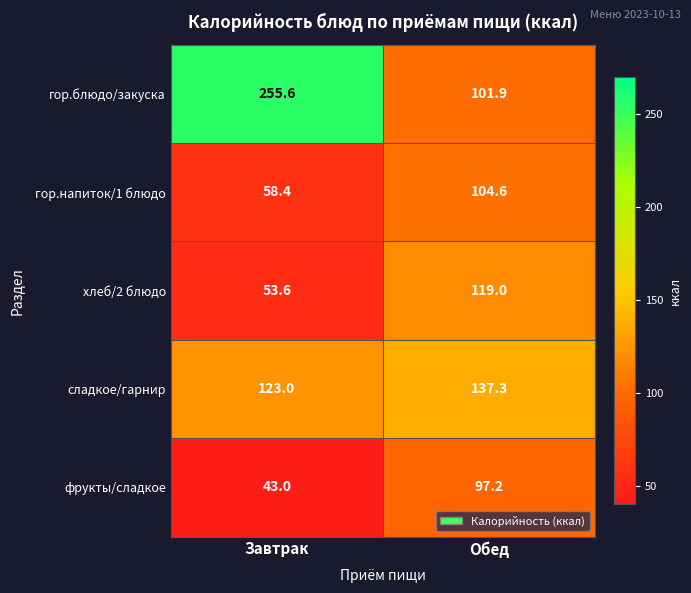

Is it true that гор.блюдо/закуска equals 117.2 at Завтрак?

False